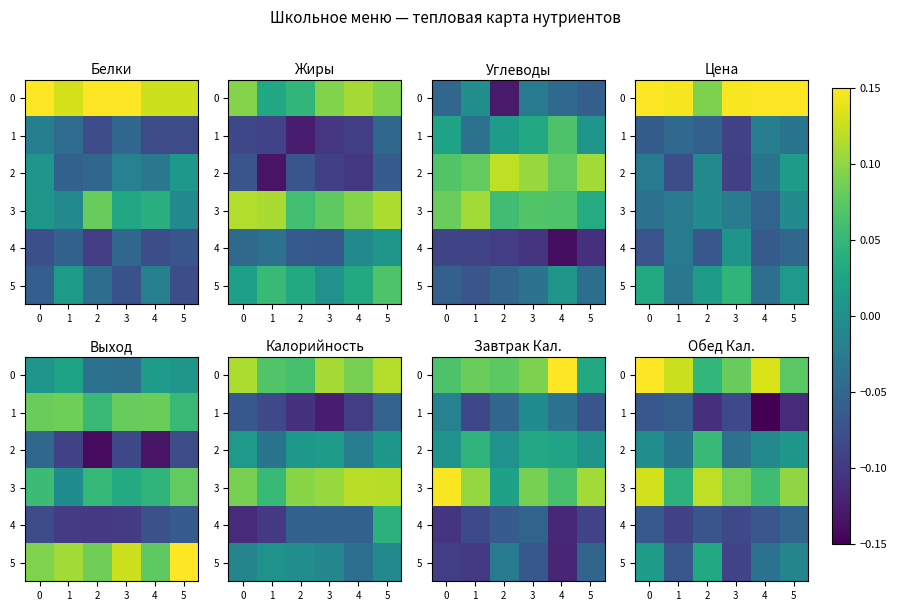

What is the spread (max minus min) of values at 2?

0.2